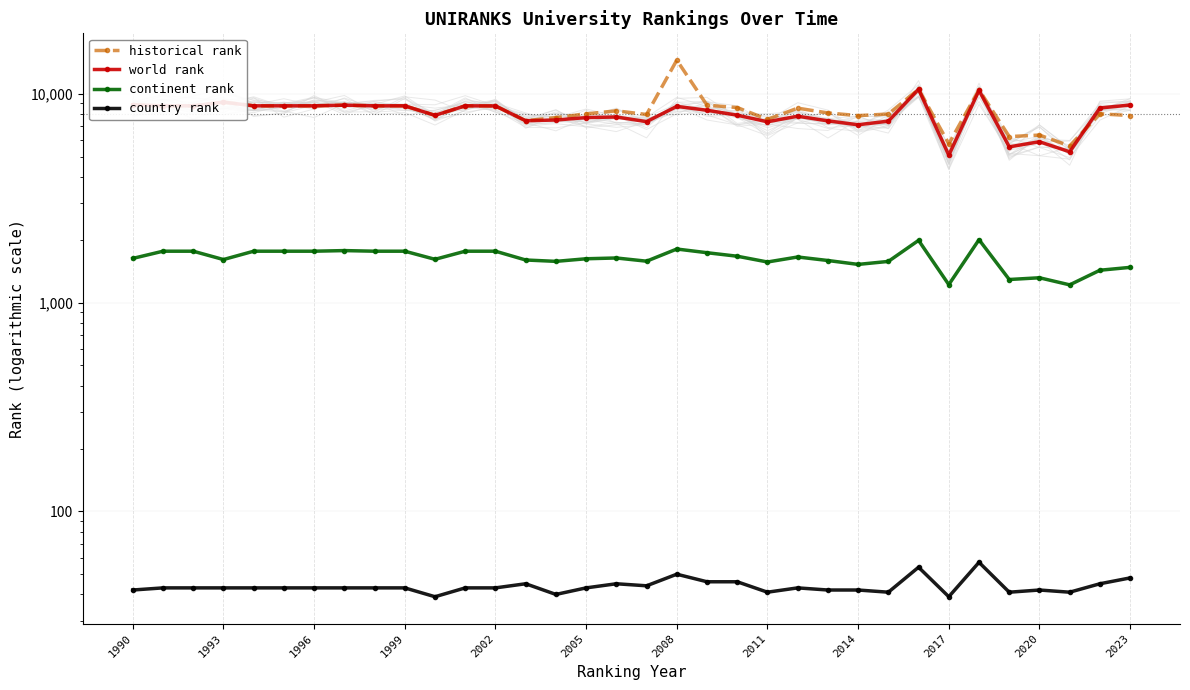

Which series has the widest spread of values?

historical rank